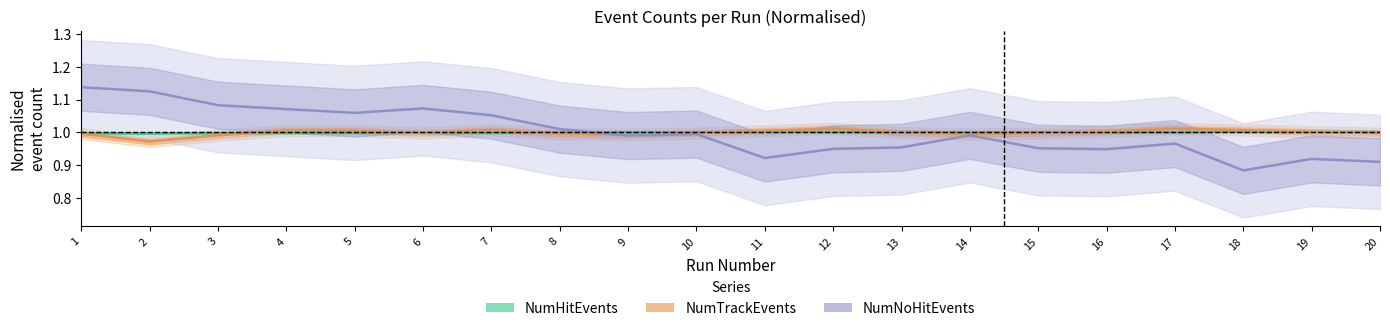

Reading left to right, list all the values displayed in this chart.

NumHitEvents: 1=1.0	2=1.0	3=1.0	4=1.0	5=1.0	6=1.0	7=1.0	8=1.0	9=1.0	10=1.0	11=1.0	12=1.0	13=1.0	14=1.0	15=1.0	16=1.0	17=1.0	18=1.0	19=1.0	20=1.0
NumTrackEvents: 1=1.0	2=1.0	3=1.0	4=1.0	5=1.0	6=1.0	7=1.0	8=1.0	9=1.0	10=1.0	11=1.0	12=1.0	13=1.0	14=1.0	15=1.0	16=1.0	17=1.0	18=1.0	19=1.0	20=1.0
NumNoHitEvents: 1=1.1	2=1.1	3=1.1	4=1.1	5=1.1	6=1.1	7=1.1	8=1.0	9=1.0	10=1.0	11=0.9	12=1.0	13=1.0	14=1.0	15=1.0	16=0.9	17=1.0	18=0.9	19=0.9	20=0.9